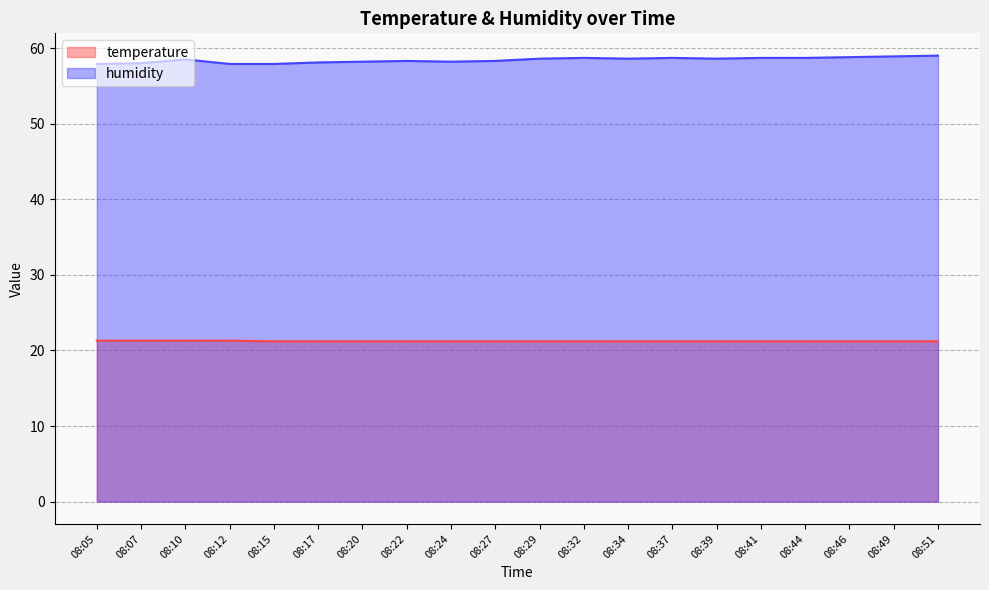

Which series changed the most between 08:34 and 08:51?

humidity